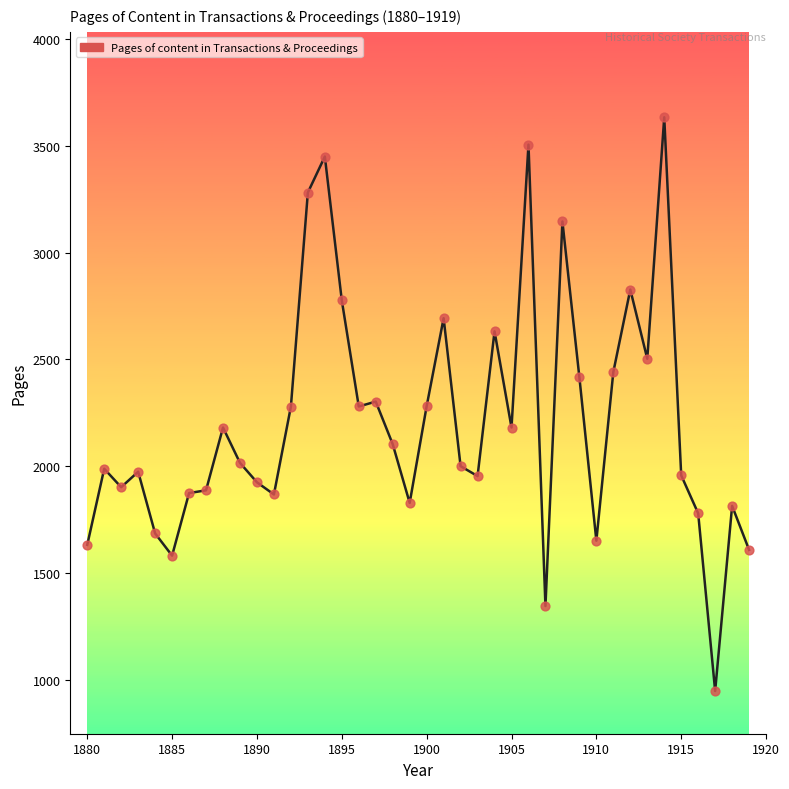

What is the difference between the maximum and minimum values?

2687.0